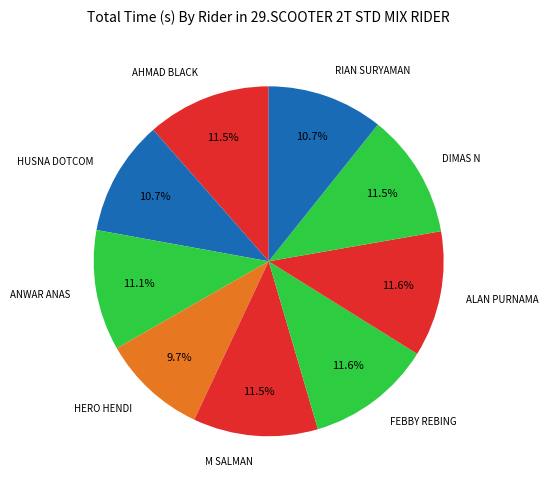

How many slices are in this pie chart?

9